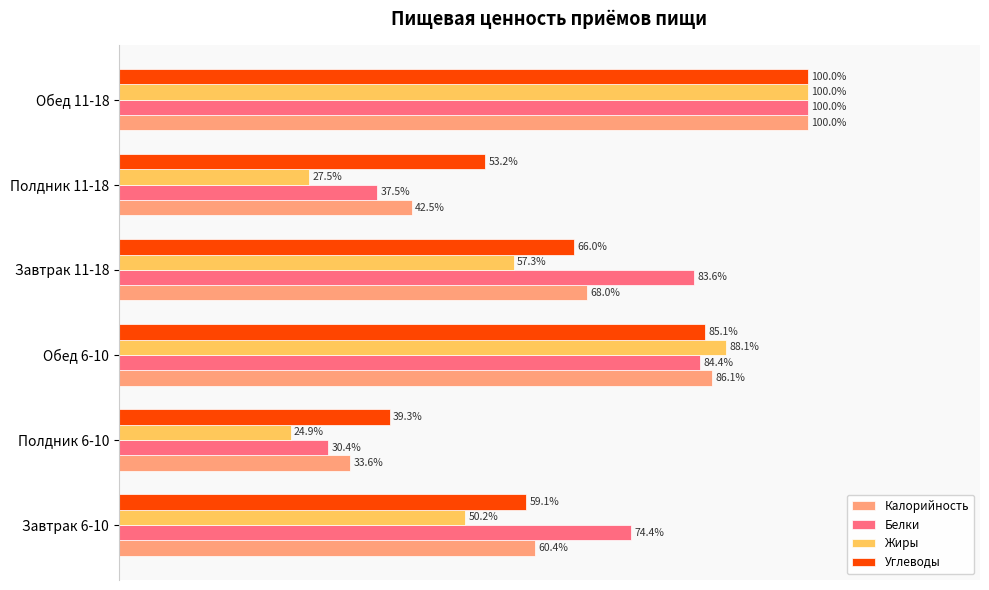

At which category does the chart reach its minimum across all series?

Полдник 6-10